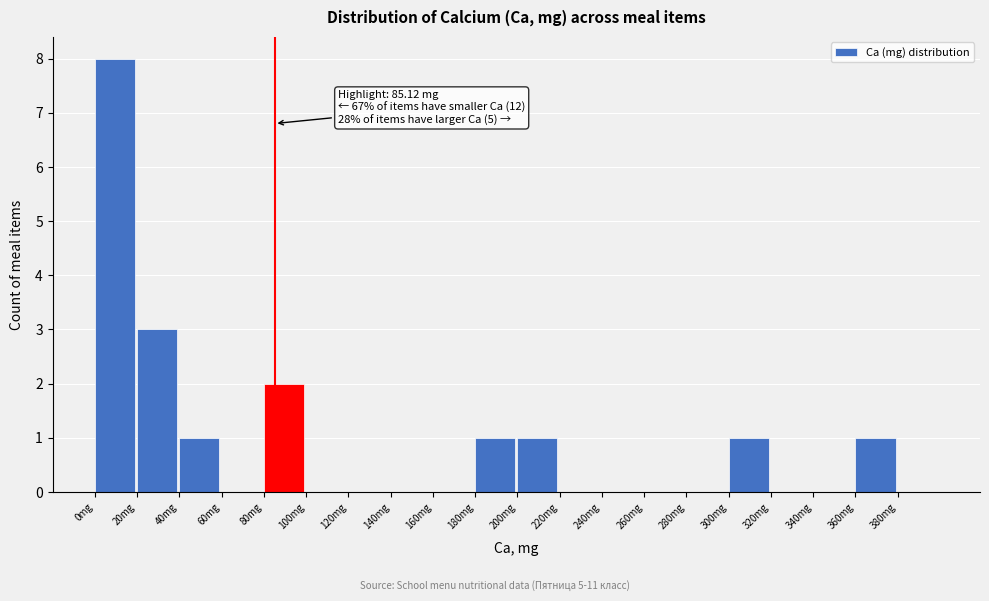

Over which range of the x-axis is the bar tallest?

0 to 20